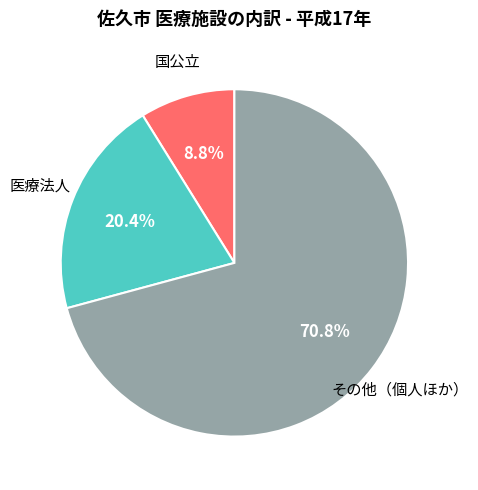

Is there any slice that represents more than half of the pie?

Yes